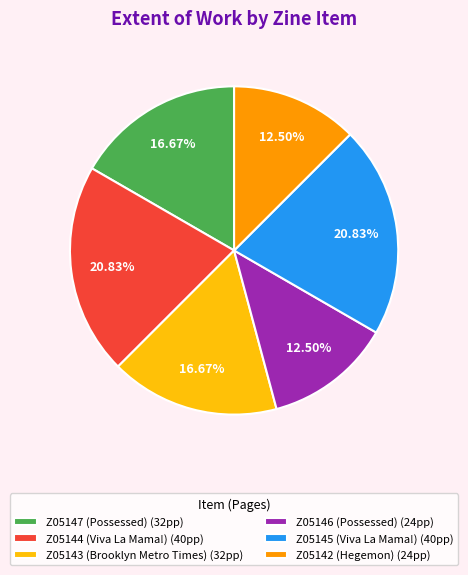

To the nearest percent, what is the difference between the Z05142 (Hegemon) and Z05145 (Viva La Mama!) slice percentages?

8%